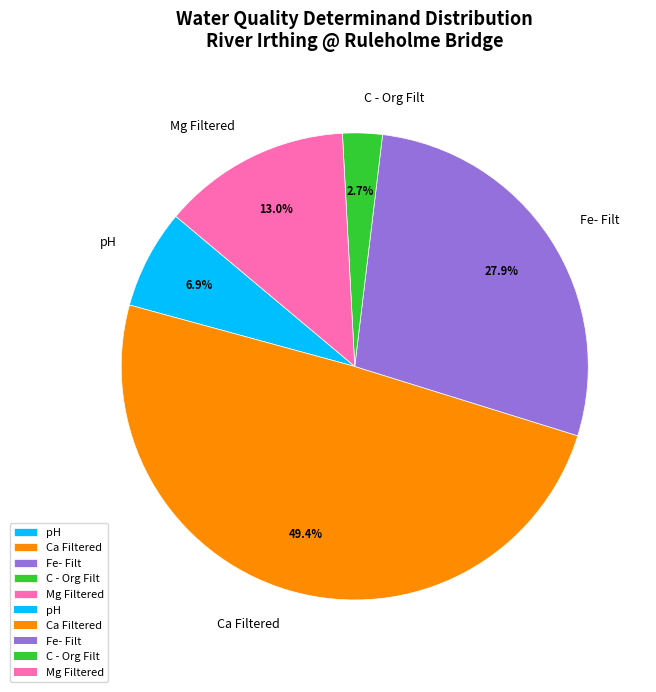

Does any single category account for the majority?

No